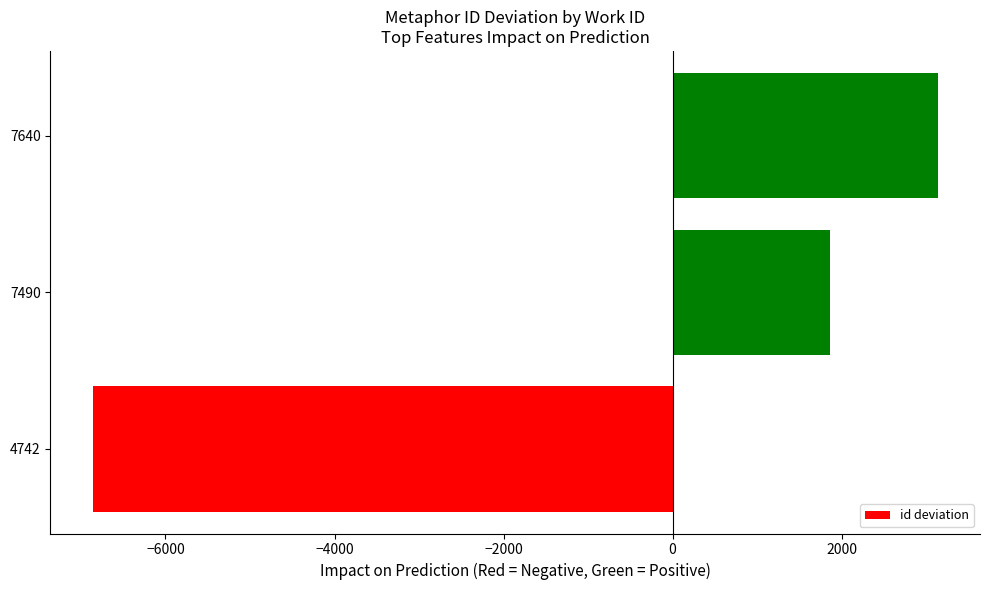

Which category has the highest value across all series?

7640